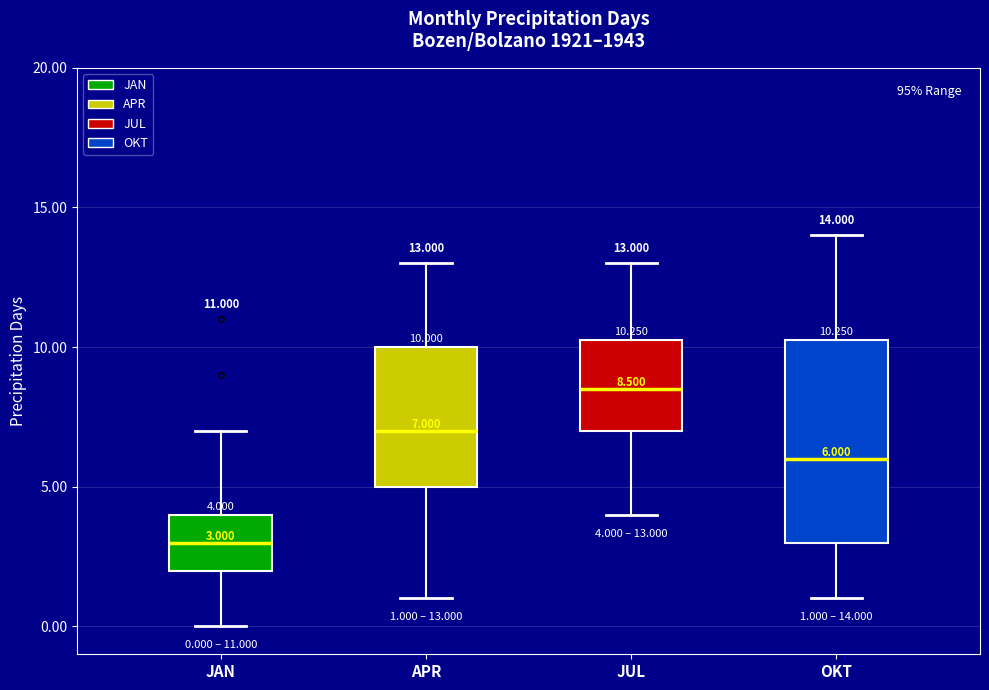

Which box is the tallest, from its lower edge to its upper edge?

OKT